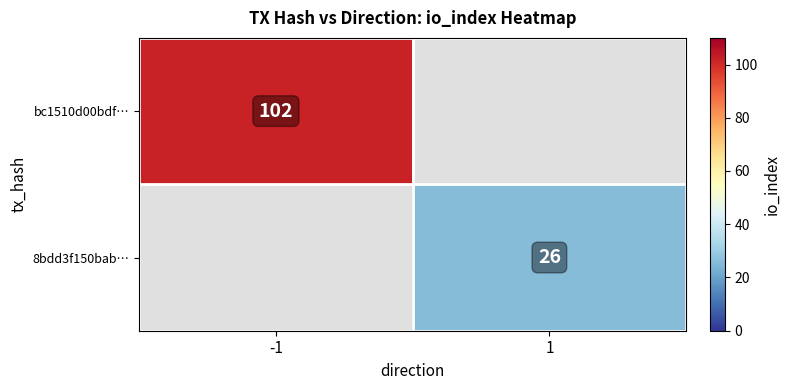

Is the value of bc1510d00bdf… at -1 greater than the value of 8bdd3f150bab… at 1?

Yes